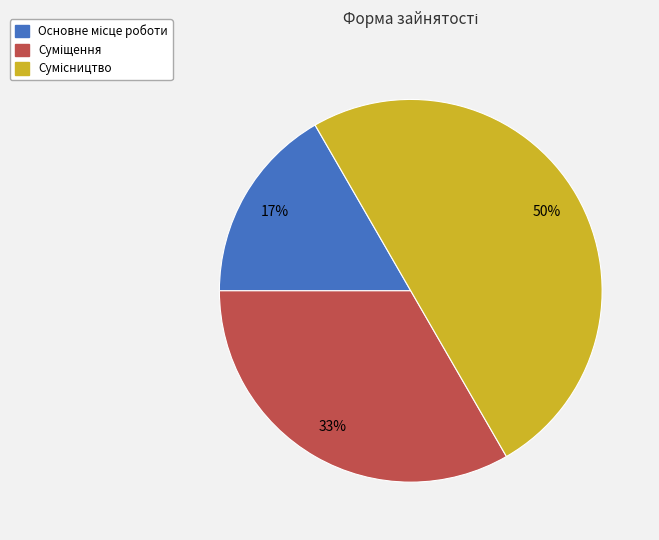

To the nearest percent, what is the difference between the largest and smallest slice percentages?

33%